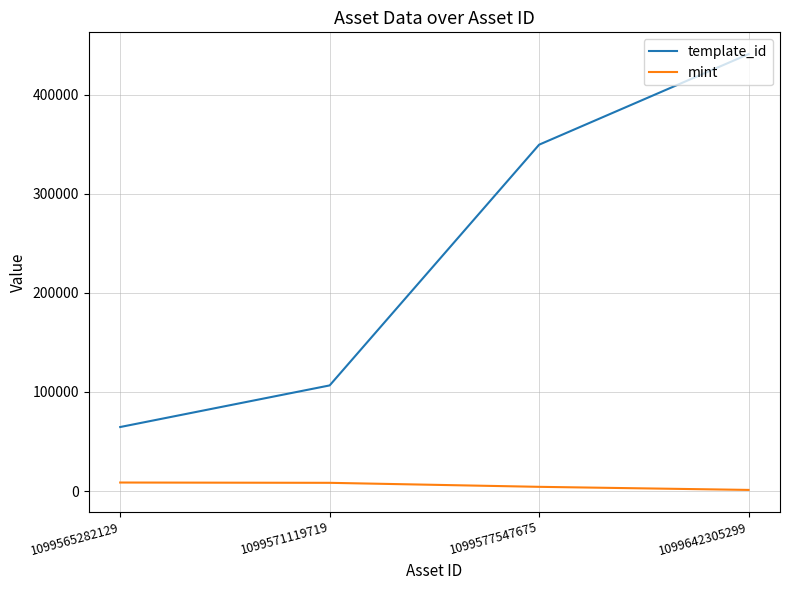

True or false: template_id and mint cross at least once.

False